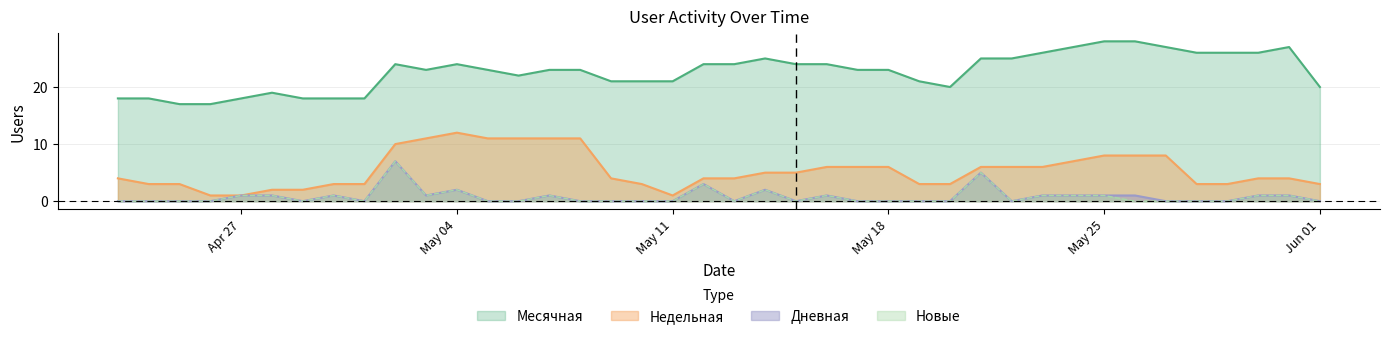

True or false: Активные has more than 2 points higher than both neighbors.

False